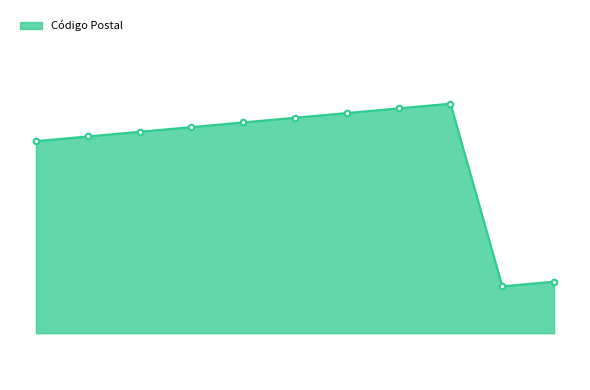

Reading left to right, extract all data points from this chart.

14036.0	14036.5	14037.0	14037.5	14038.0	14038.5	14039.0	14039.5	14040.0	14020.5	14021.0